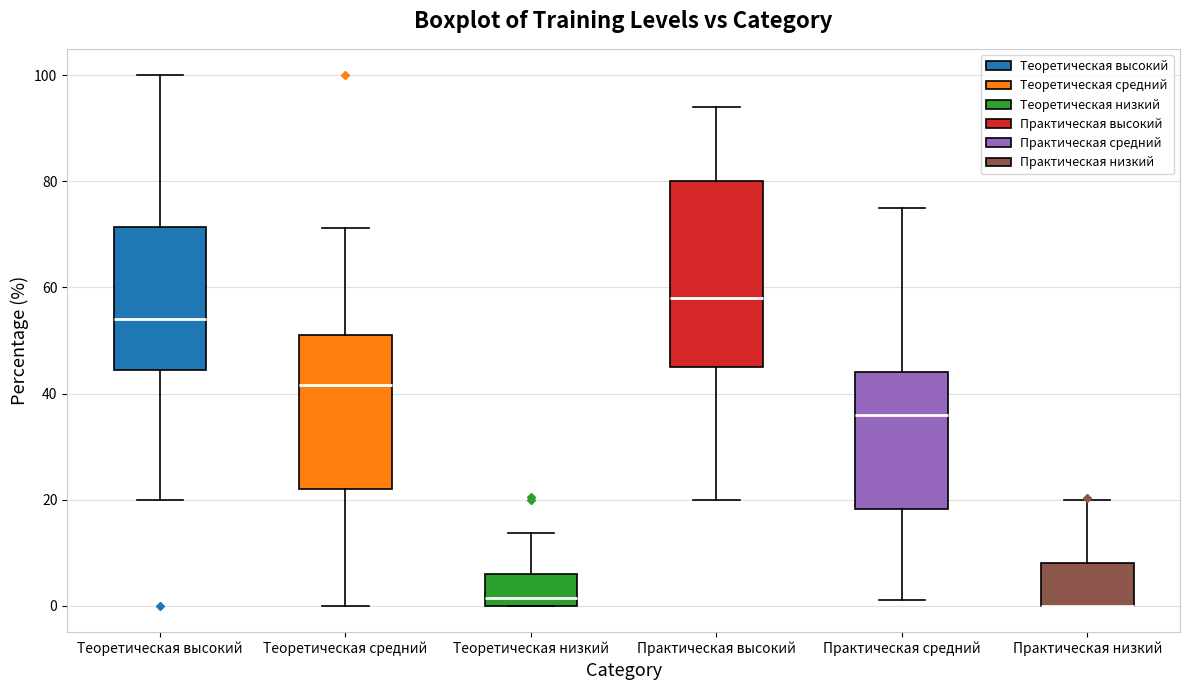

Reading left to right, transcribe this box plot: for each box, give where its median line is, the range the box spans, and where its two whiskers end, as read against the y-axis. The values are not printed on the chart, so give them approximately, as read against the axis.

Теоретическая высокий: median 54, box 44 to 72, whiskers 20 to 100
Теоретическая средний: median 42, box 22 to 52, whiskers 0 to 72
Теоретическая низкий: median 2, box 0 to 6, whiskers 0 to 14
Практическая высокий: median 58, box 46 to 80, whiskers 20 to 94
Практическая средний: median 36, box 18 to 44, whiskers 2 to 76
Практическая низкий: median 0 (drawn on the box's lower edge), box 0 to 8, whiskers 0 to 20